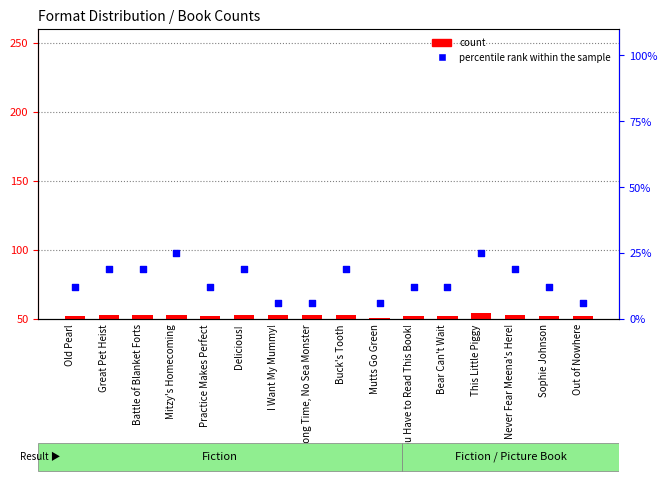

Which series has the widest spread of Y values?

percentile rank within the sample